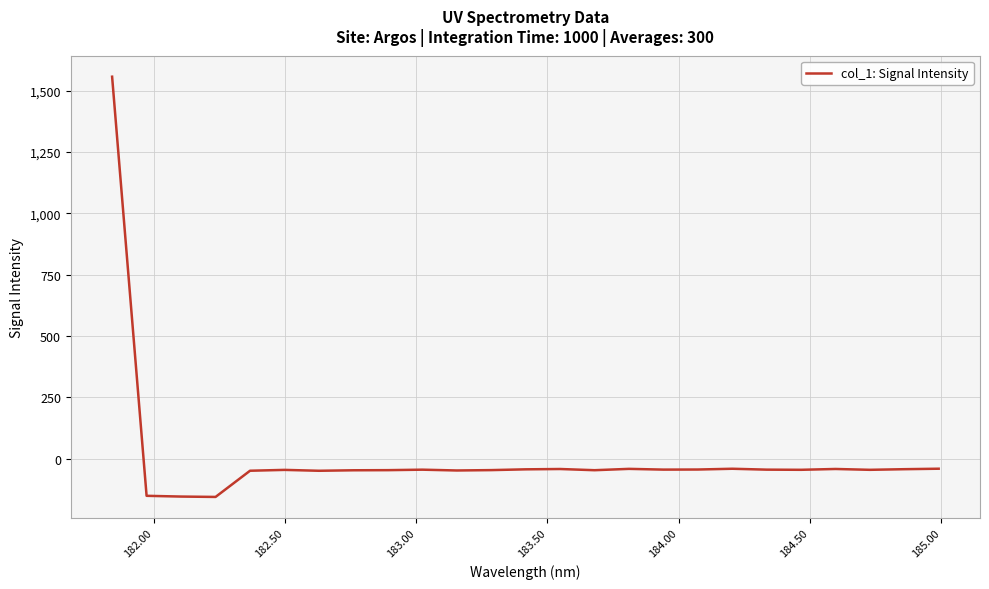

True or false: the data has more than 2 interior local peaks.

True